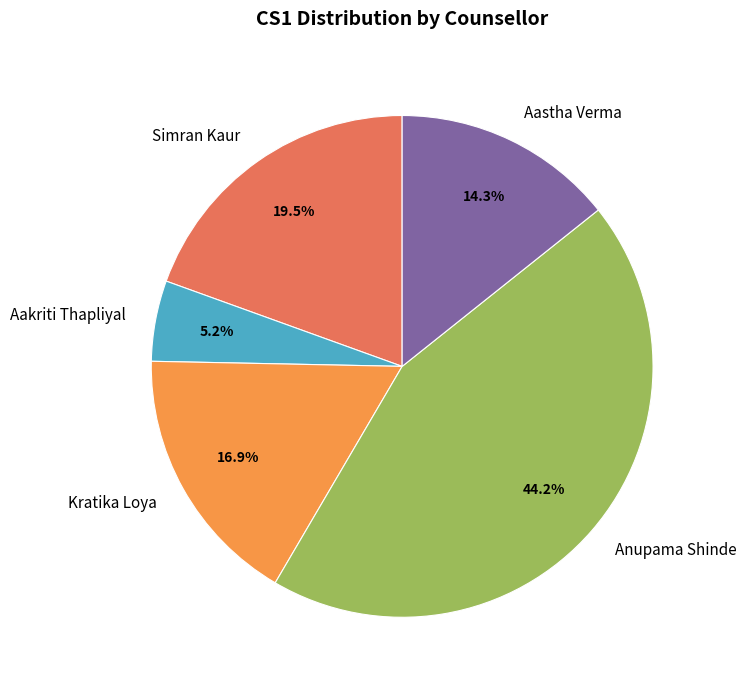

What percentage do Aastha Verma and Simran Kaur together represent?

33.8%